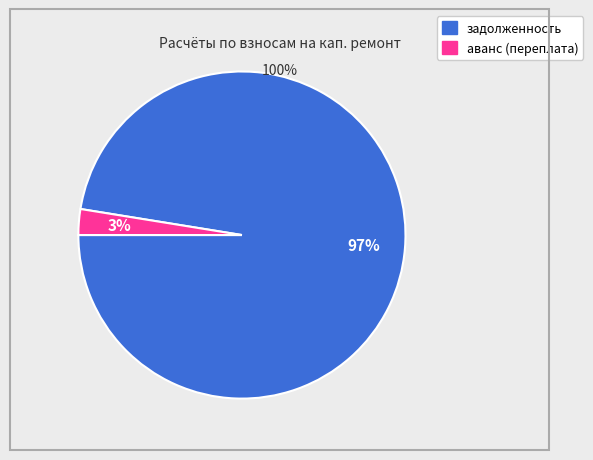

To the nearest percent, what is the average slice percentage?

50%